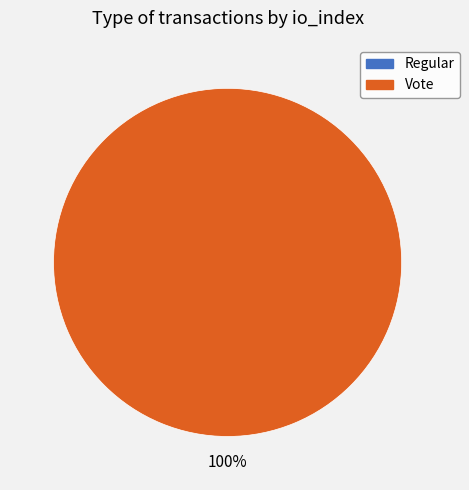

Is the sum of Vote and Regular greater than half?

Yes